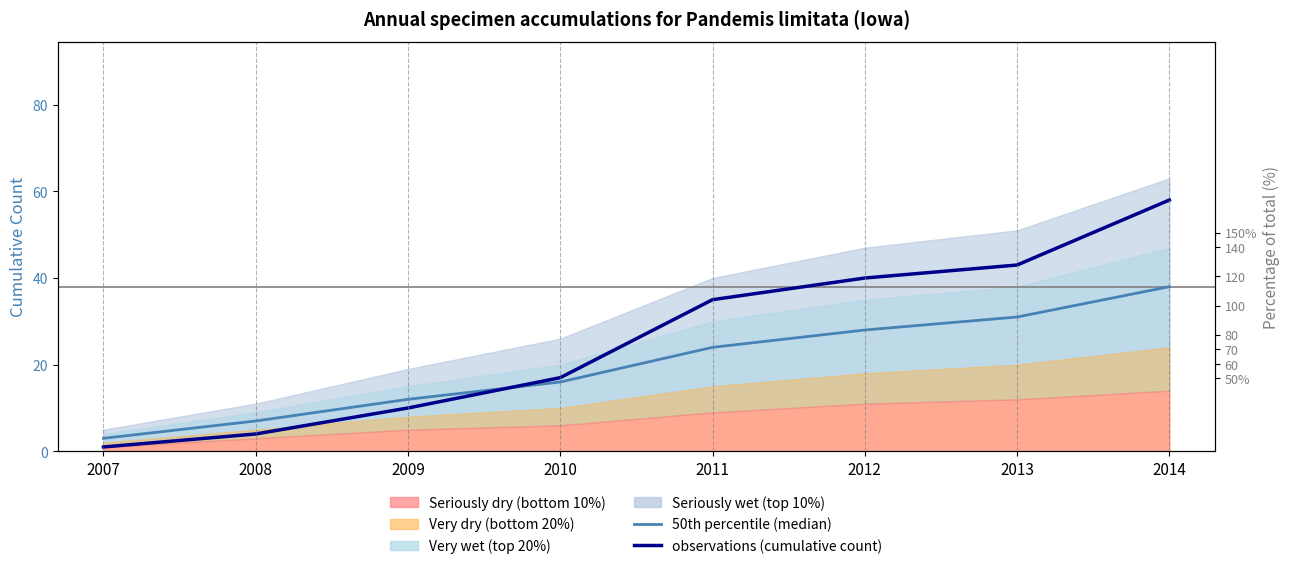

How many data points in 50th percentile (median) are above 24?

3